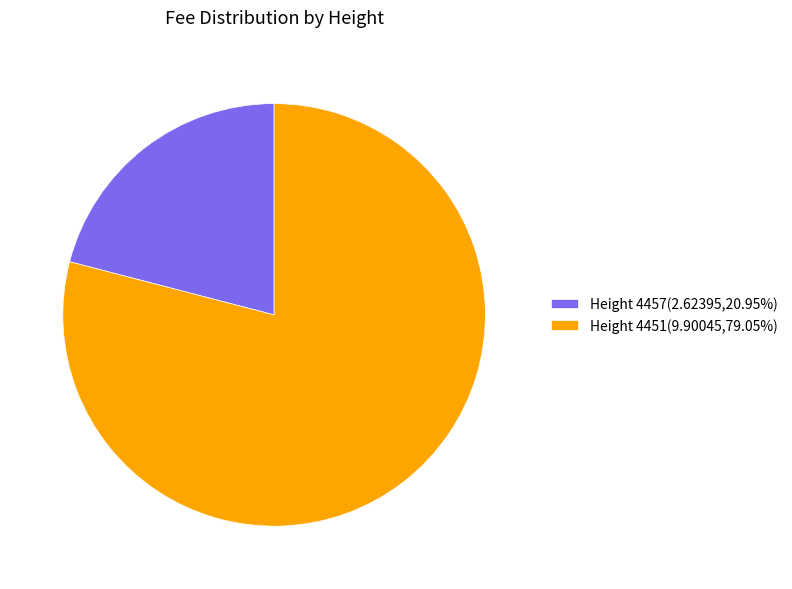

Is Height 4451(9.90045,79.05%) the majority of the pie?

Yes